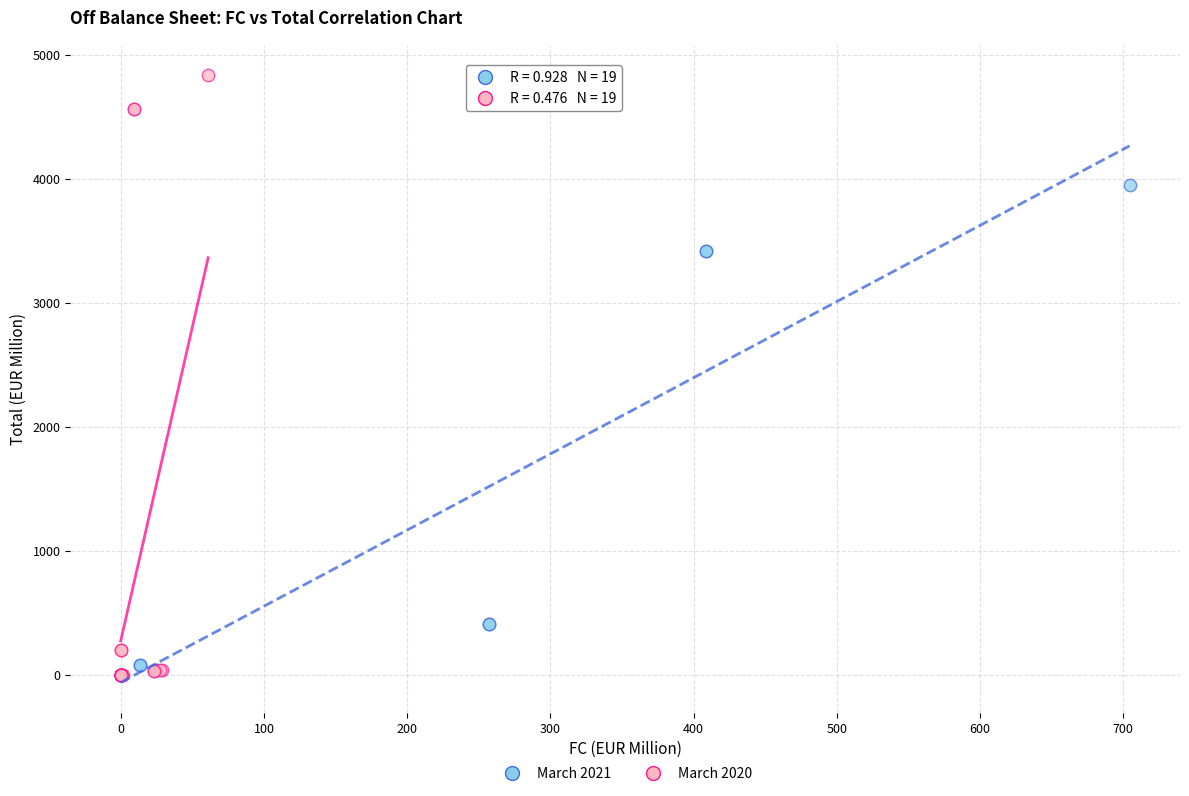

Which series contains the highest Y value?

March 2020